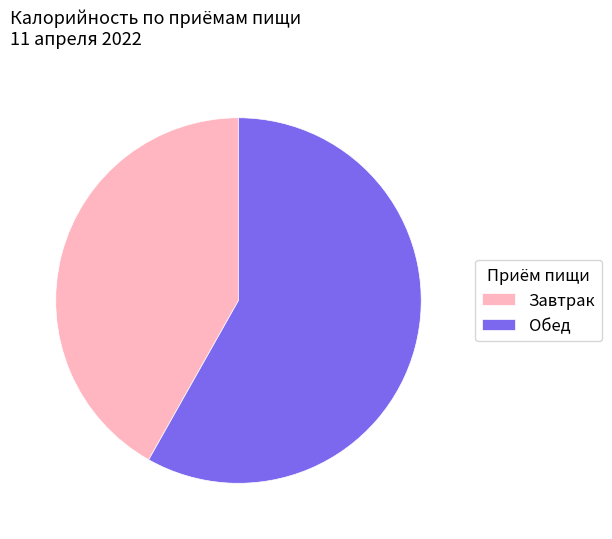

Is it true that Завтрак is 42% of the pie?

True